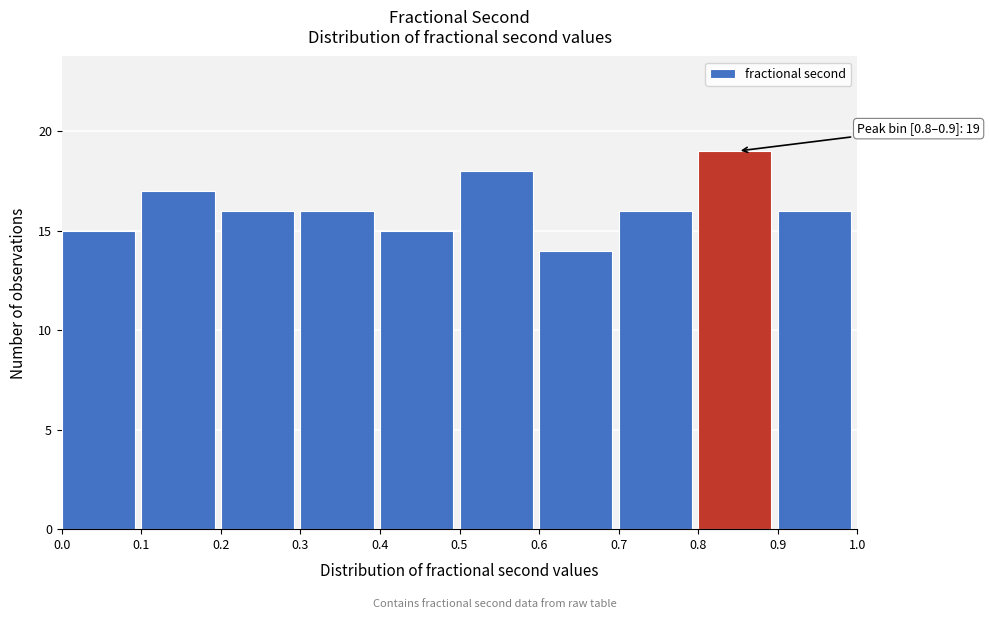

Which range on the x-axis has the tallest bar?

0.8 to 0.9